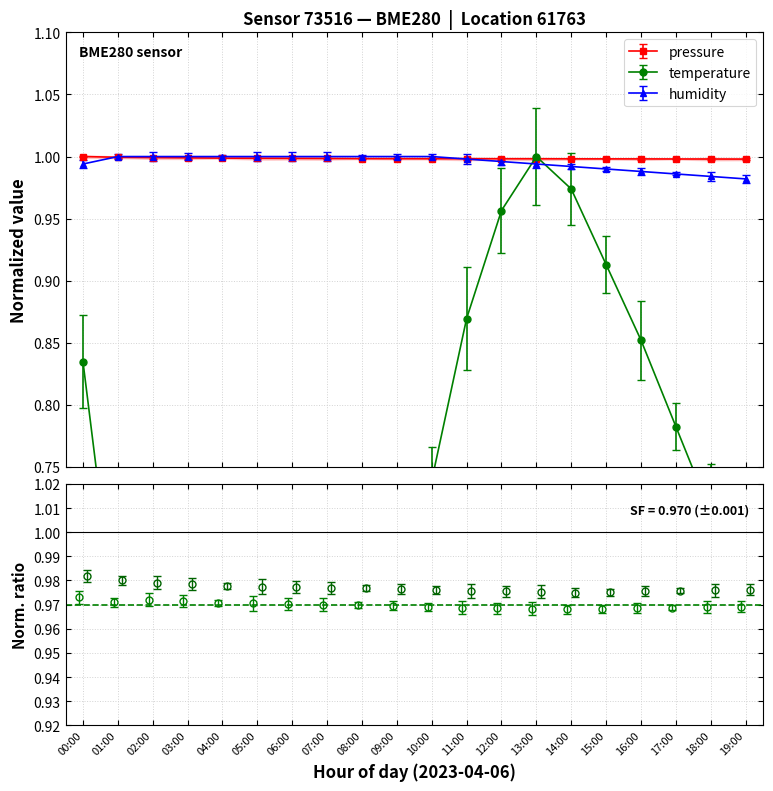

Read the pressure value at 07:00.

1.0